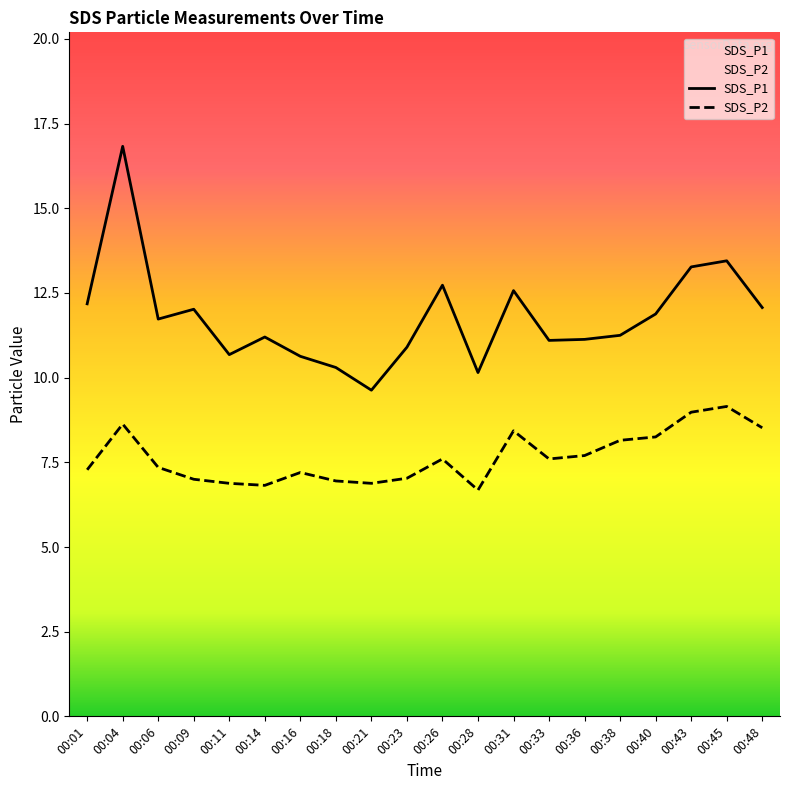

Read the SDS_P2 value at 00:09.

7.0